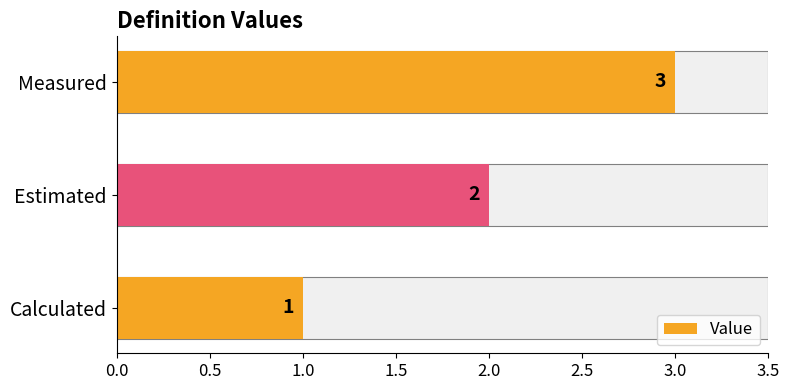

Does the chart contain stacked bars?

No